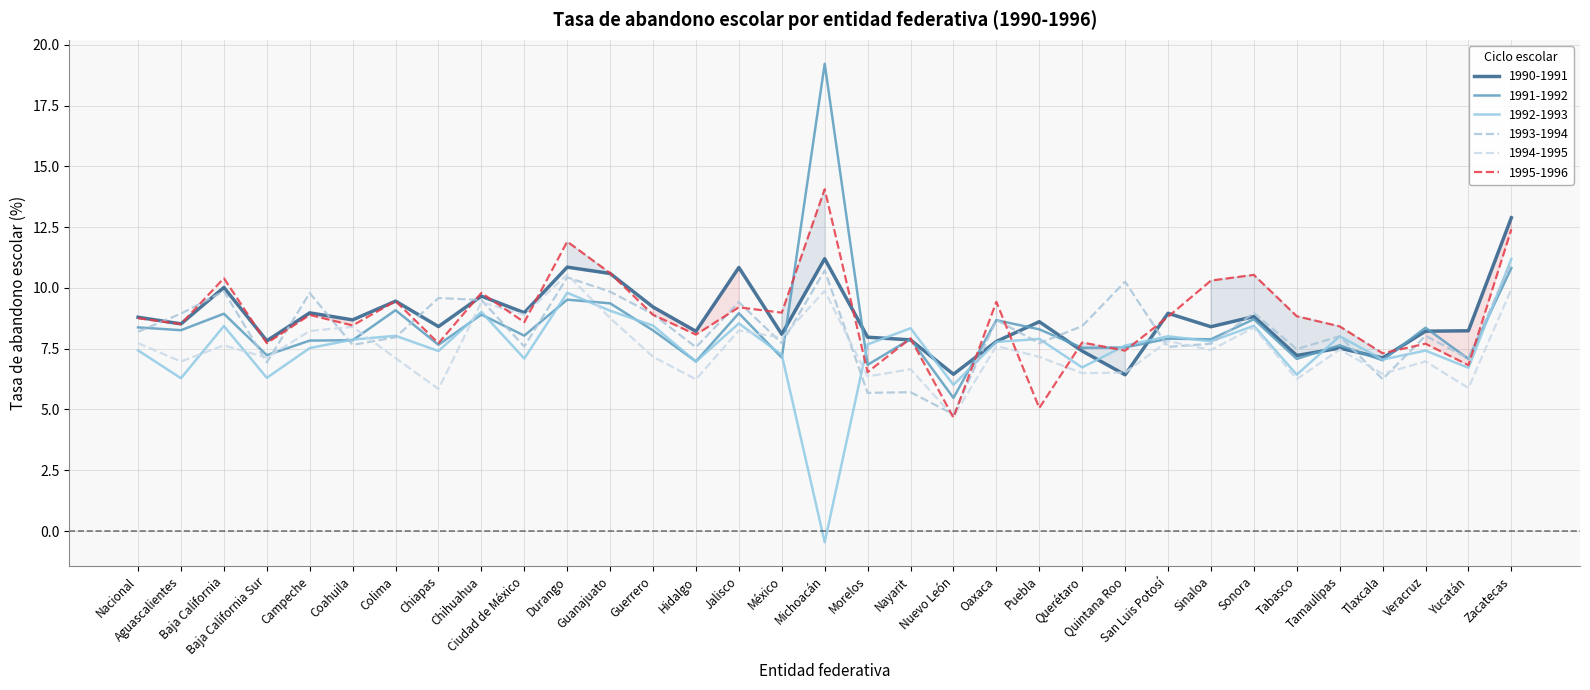

The 1995-1996 series shows 11.9 at Durango. True or false?

True